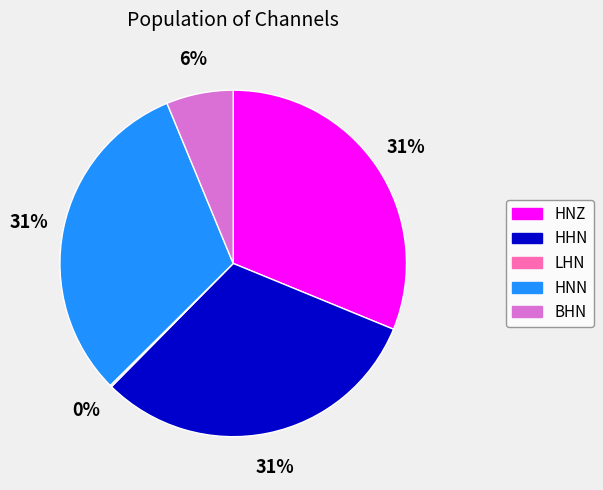

To the nearest percent, what is the difference between the HHN and BHN slice percentages?

25%